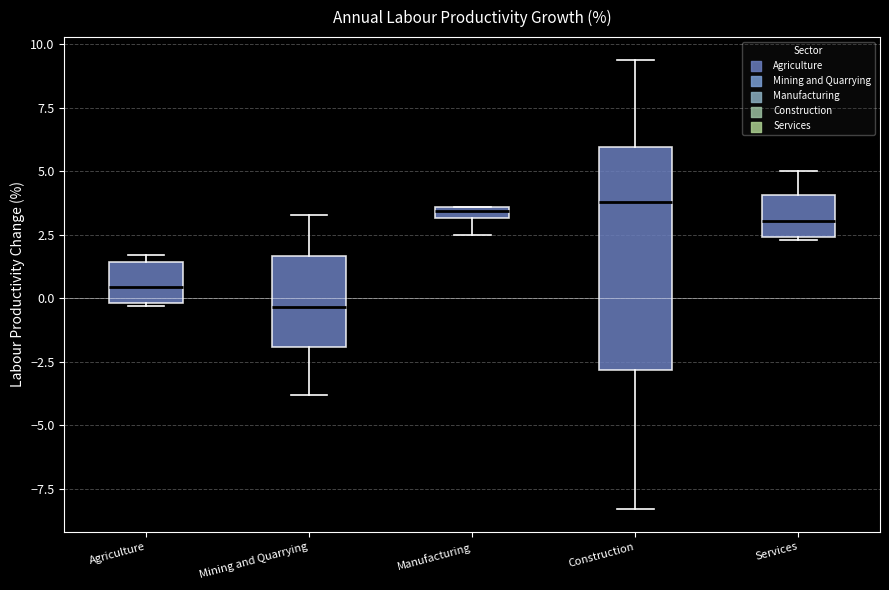

Which box is the tallest, from its lower edge to its upper edge?

Construction